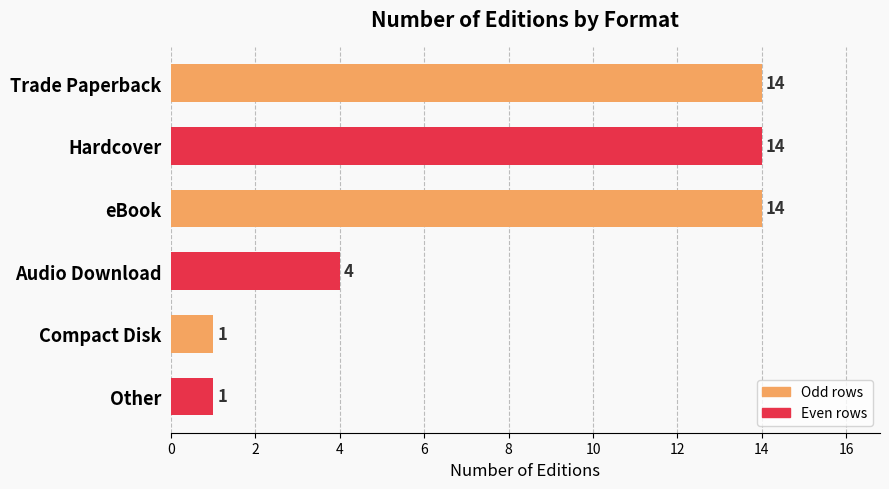

What is the maximum value shown in the chart?

14